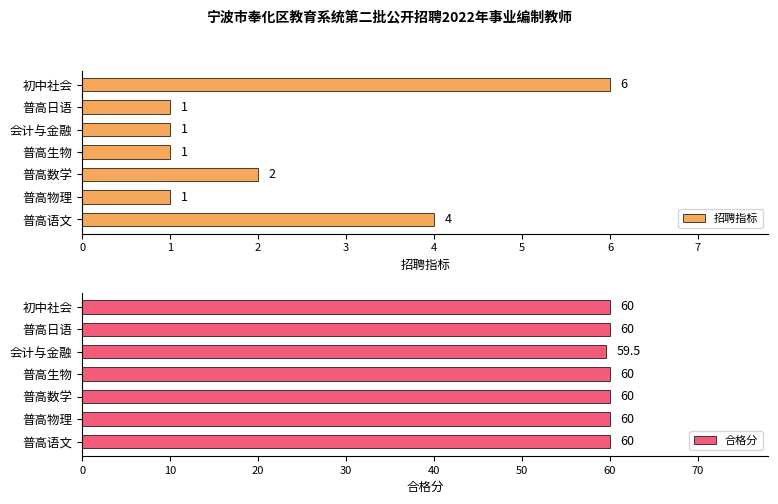

How many bars are there in total?

14